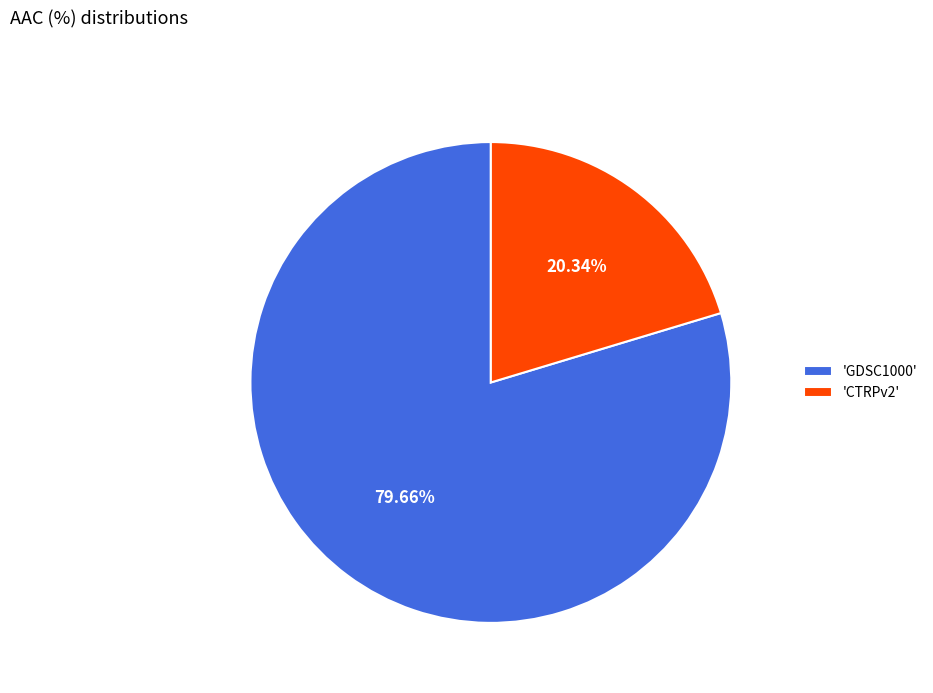

Is the sum of 'GDSC1000' and 'CTRPv2' greater than half?

Yes